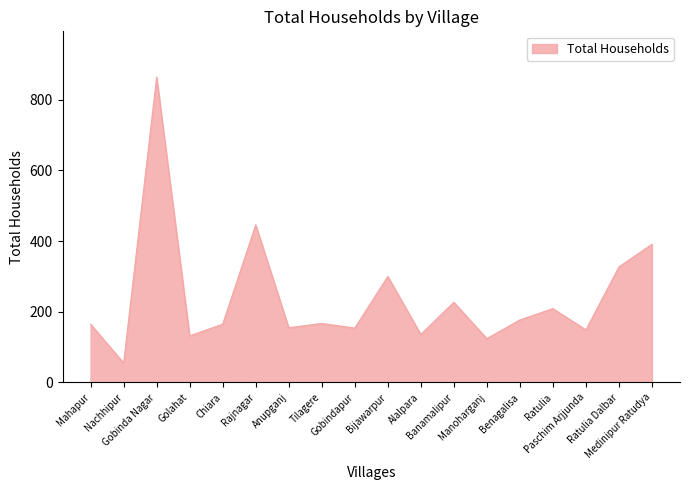

What is the minimum value shown in the chart?

55